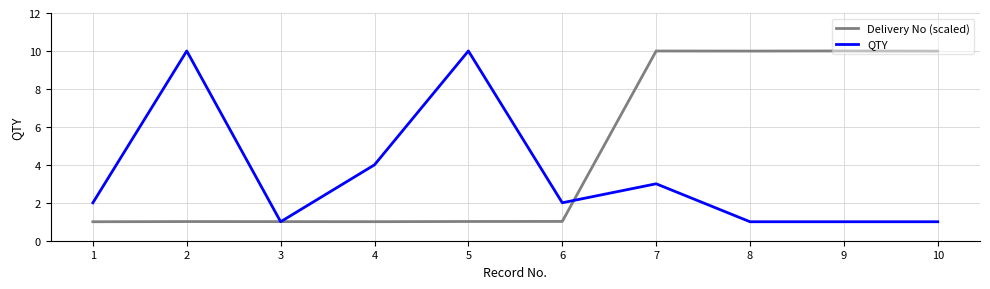

Count the number of data series in this chart.

2